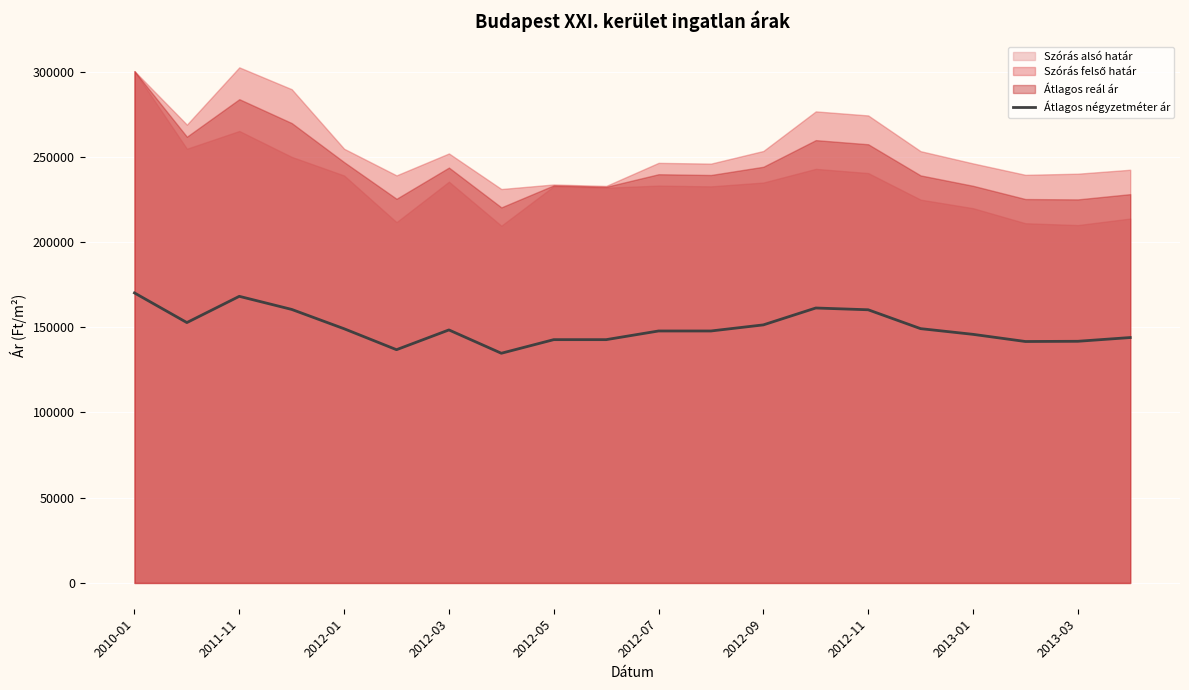

What is the average value?

149861